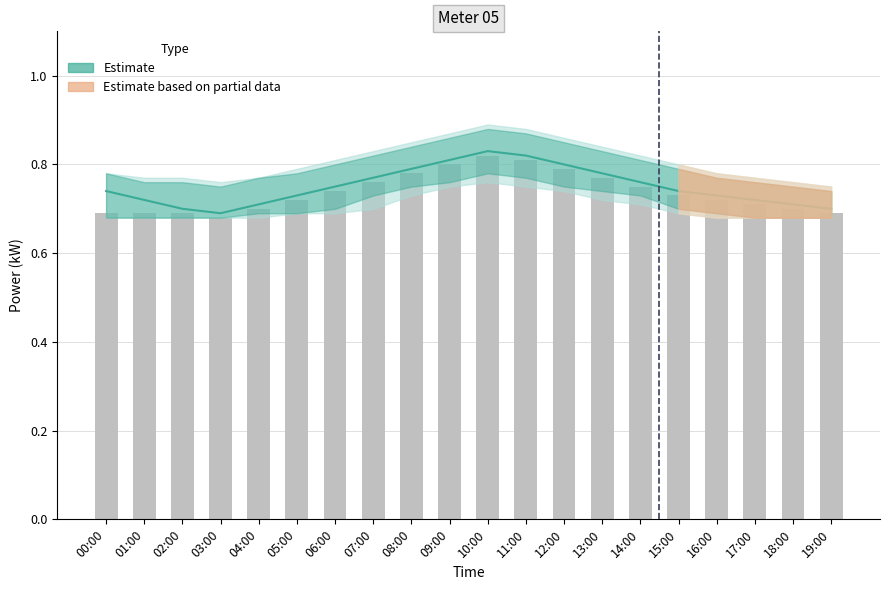

What is the label of the 8th bar from the right?

12:00